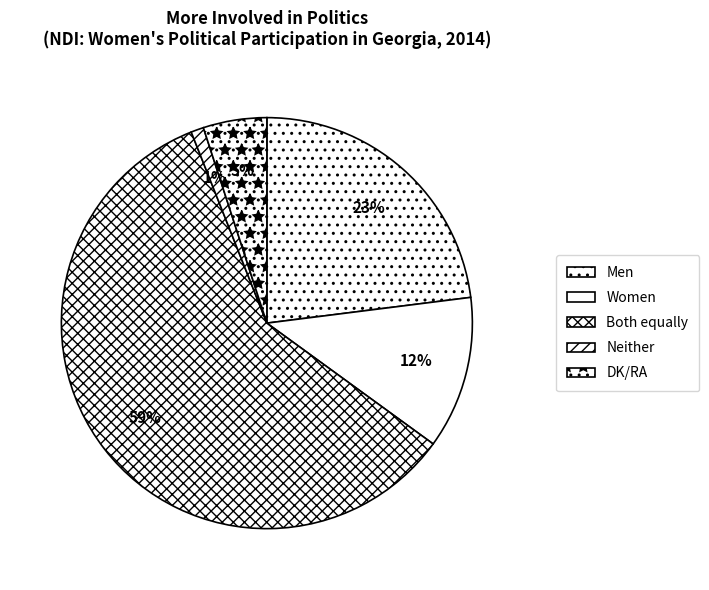

What is the change in value from Men to Neither?

-22